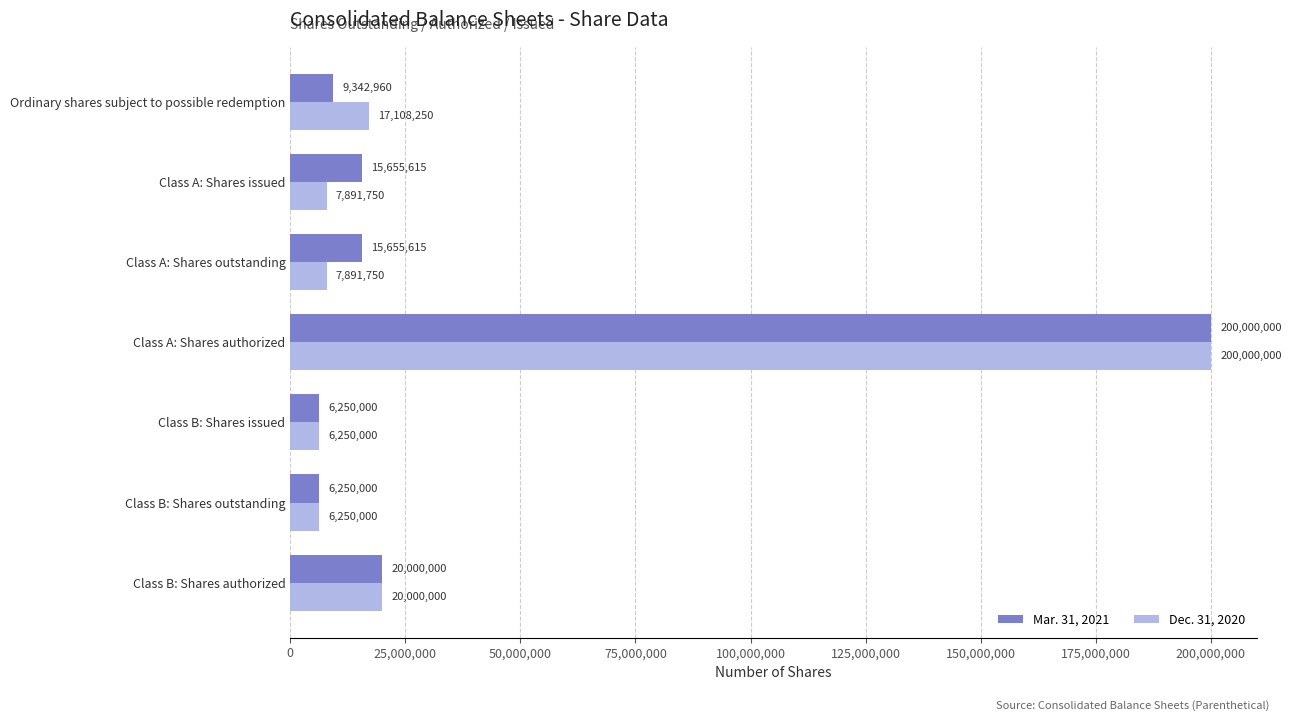

What is the difference between the maximum and second lowest values in the Dec. 31, 2020 series?

193750000